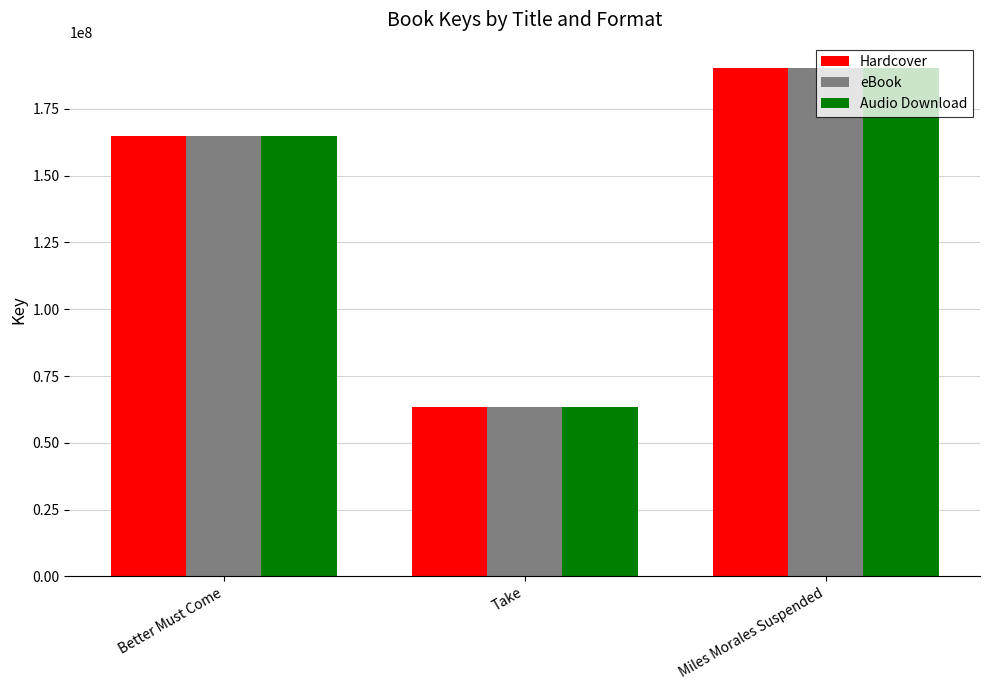

What is the total value across all series at Better Must Come?

493947174